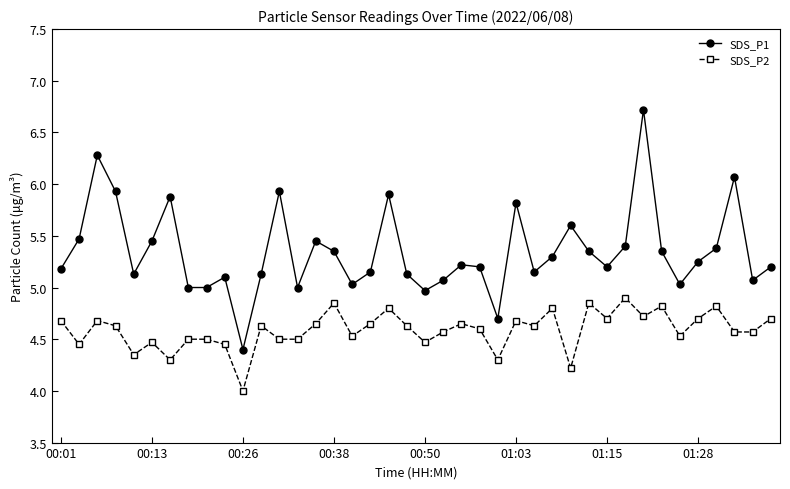

At how many categories does at least one series exceed 6?

3